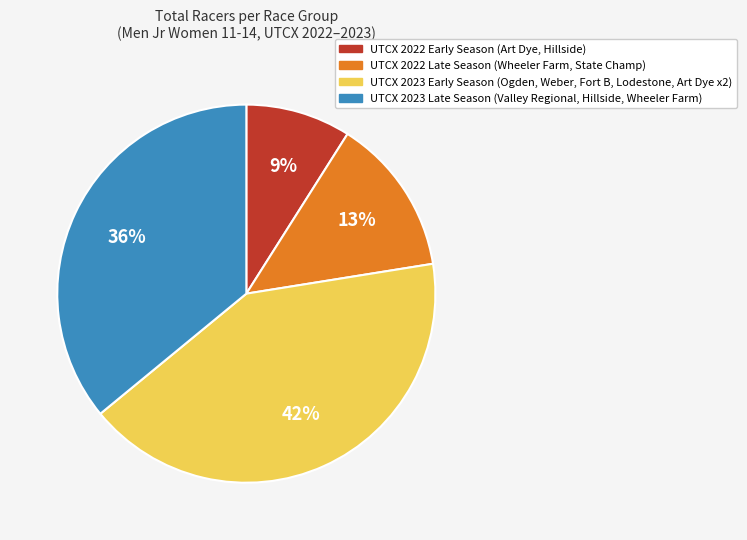

Is there any slice that represents more than half of the pie?

No